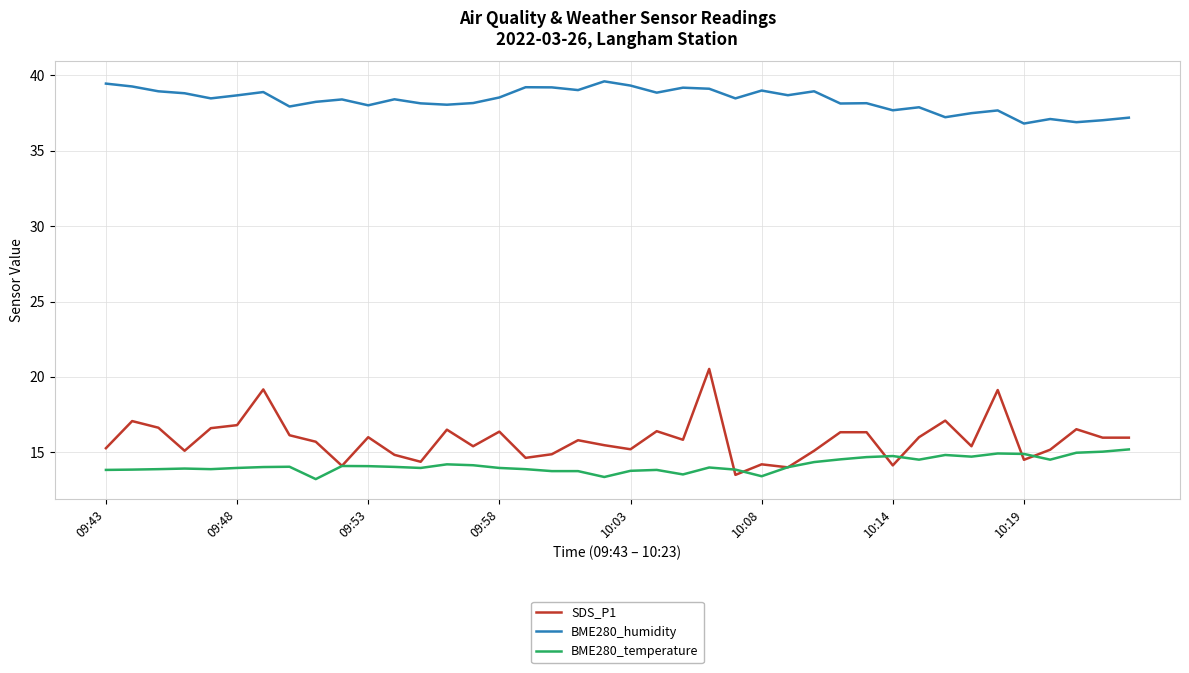

True or false: BME280_humidity and BME280_temperature intersect in this chart.

False